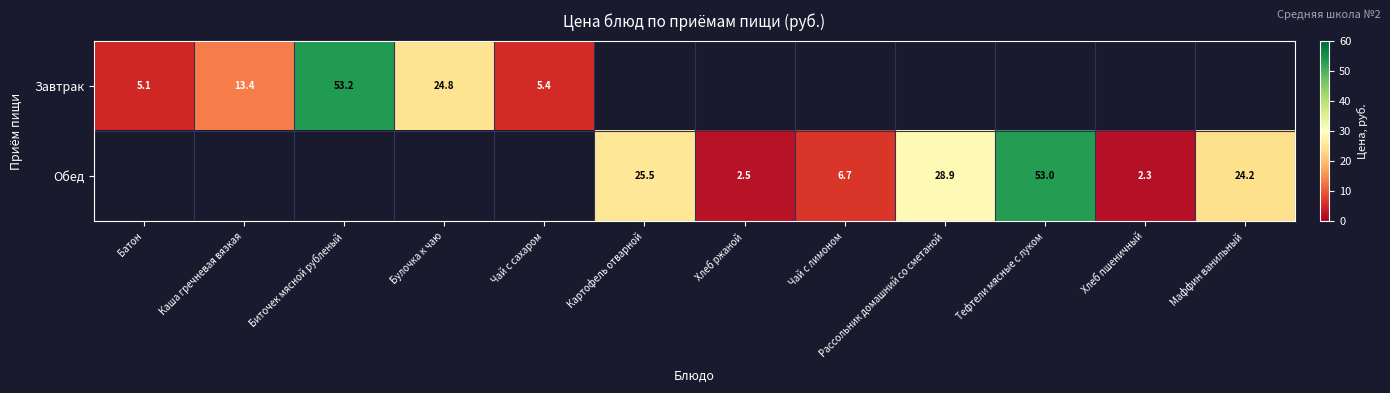

What is the difference between the Завтрак values at Батон and Биточек мясной рубленый?

48.1